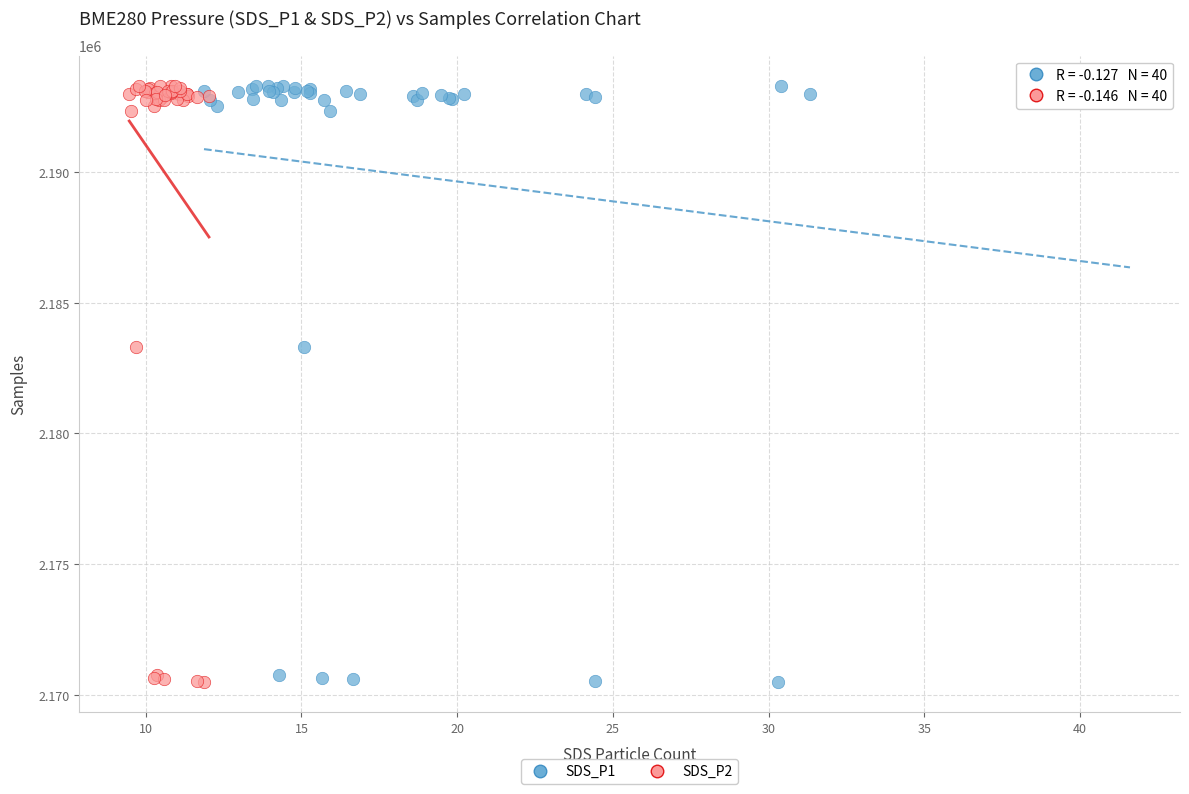

What are all the series names shown in the legend?

SDS_P1, SDS_P2